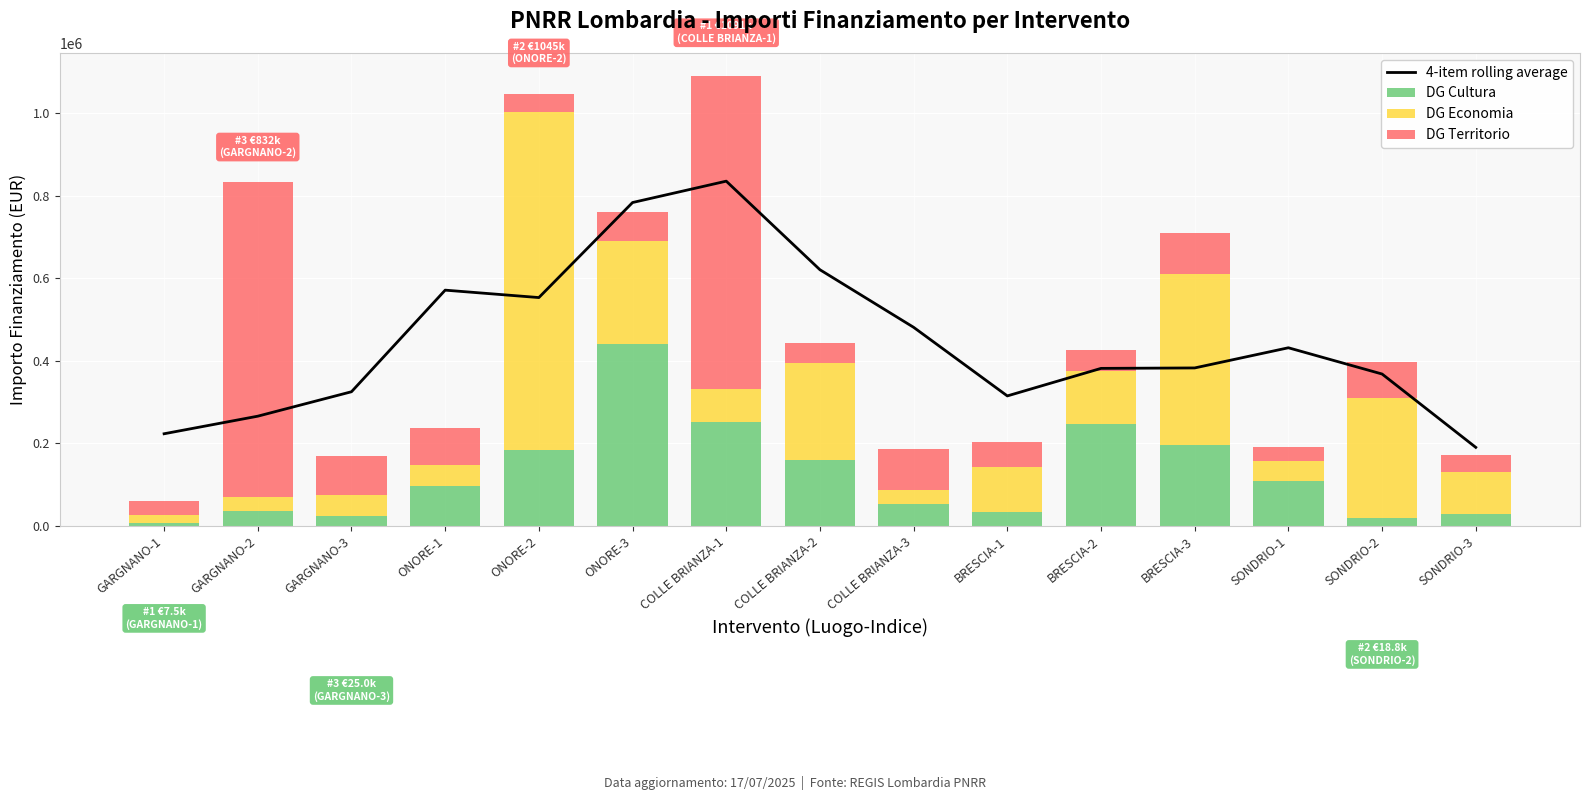

At which label is DG Economia closest to 420000?

BRESCIA-3